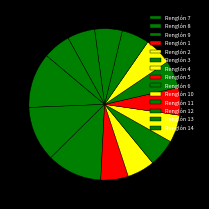

To the nearest percent, what percentage of the pie is Renglón 8?

12%